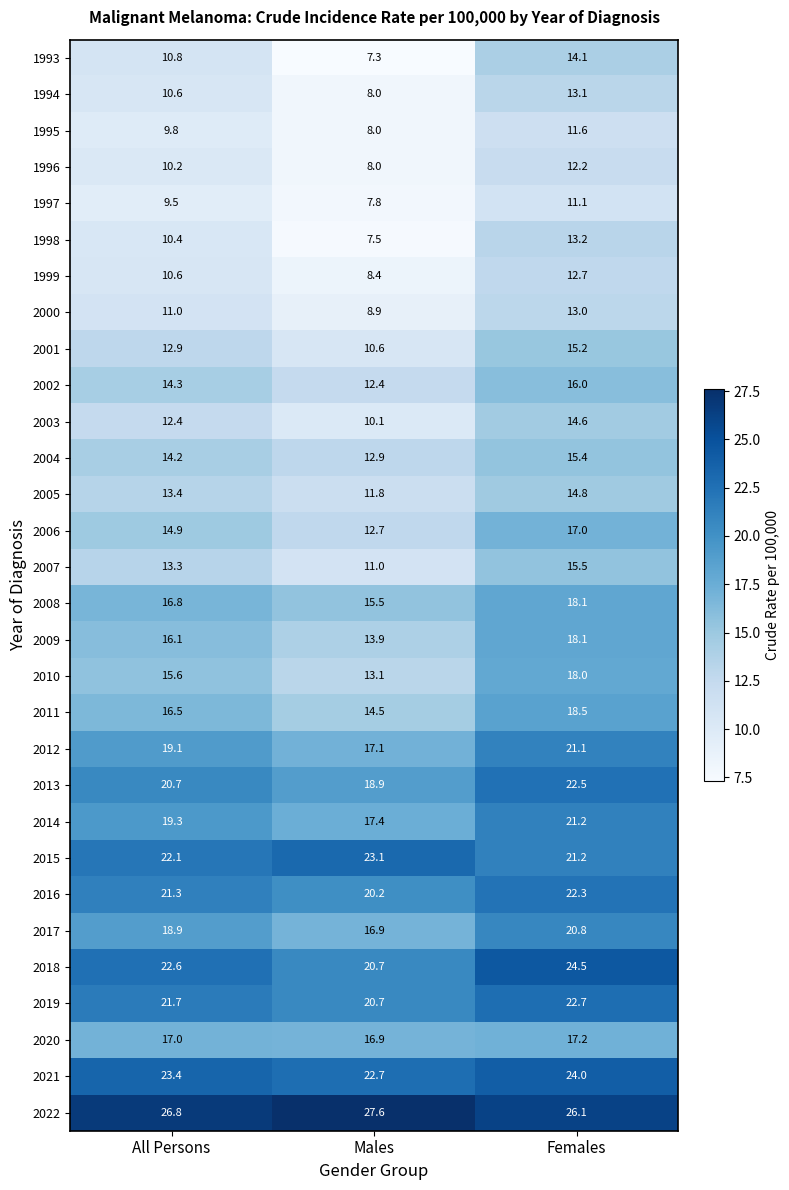

What value does the 1998 series have at Females?

13.2